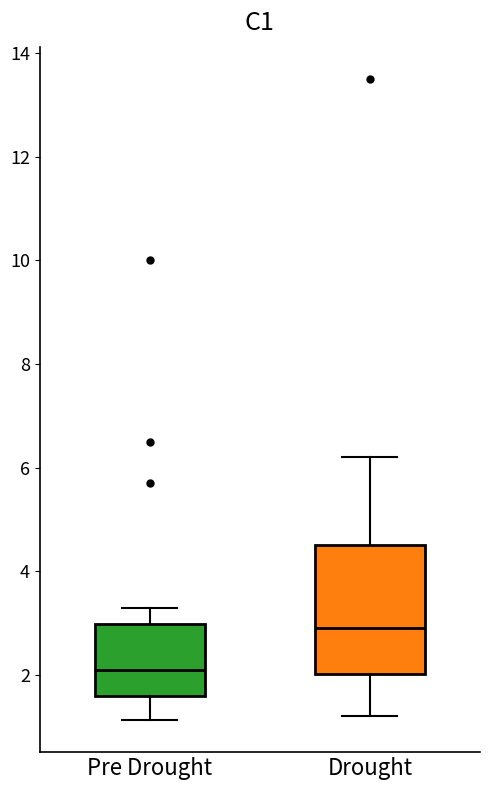

Reading left to right, transcribe this box plot: for each box, give where its median line is, the range the box spans, and where its two whiskers end, as read against the y-axis. The values are not printed on the chart, so give them approximately, as read against the axis.

Pre Drought: median 2.2, box 1.6 to 3.0, whiskers 1.2 to 3.4
Drought: median 3.0, box 2.0 to 4.6, whiskers 1.2 to 6.2